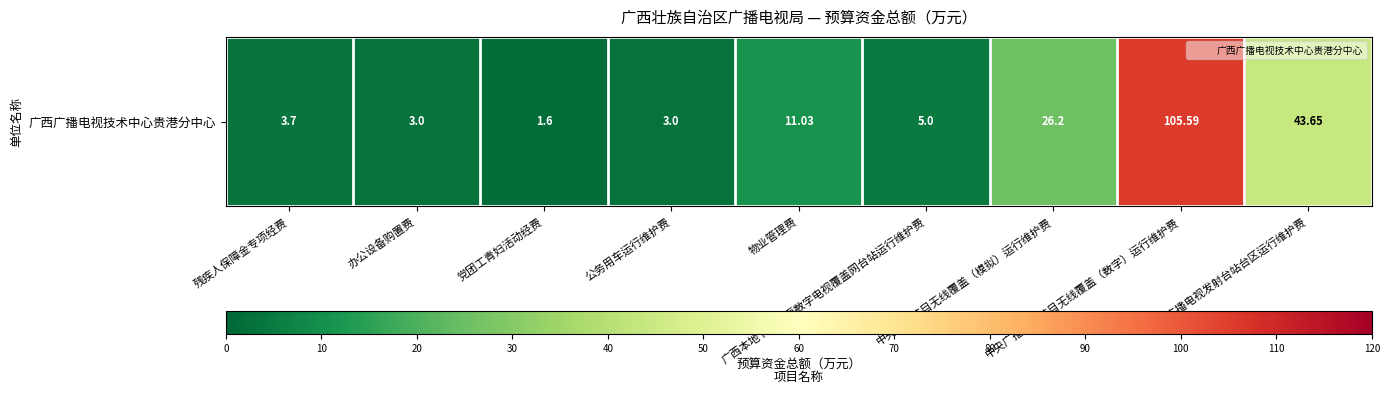

What is the sum of the values at 广西广播电视发射台站台区运行维护费 and 党团工青妇活动经费?

45.2